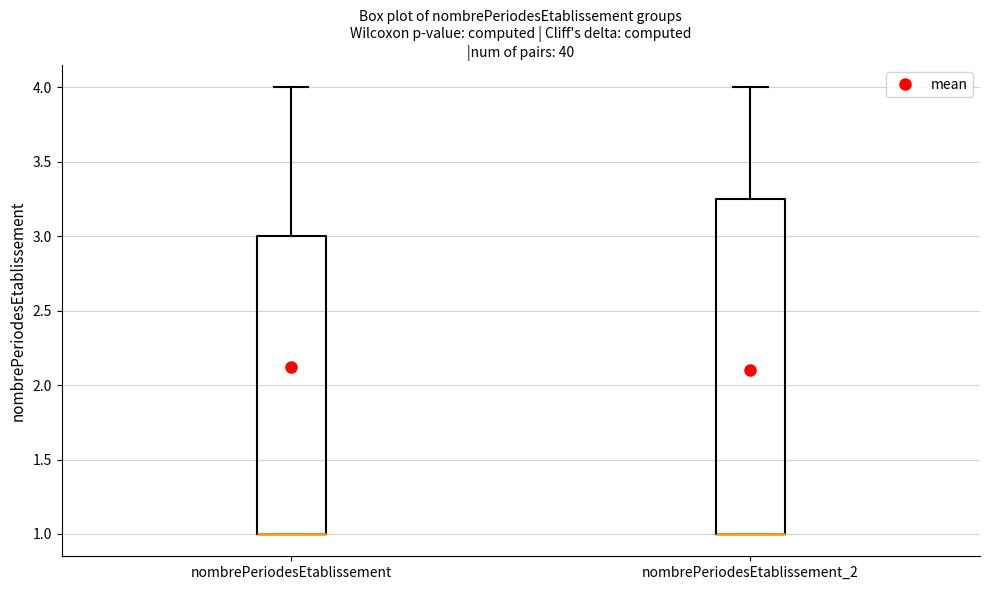

Where does the upper whisker of the box for nombrePeriodesEtablissement_2 end on the y-axis? The values are not printed on the chart, so give them approximately, as read against the axis.

4.00